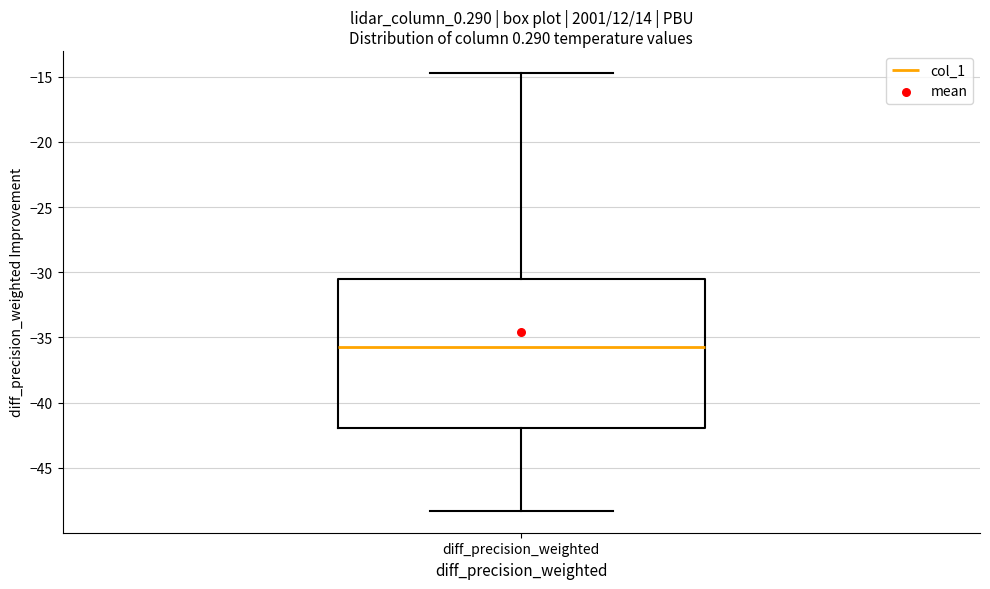

Read this box plot against the y-axis: the position of the median line, the range covered by the box, and the ends of both whiskers. The values are not printed on the chart, so give them approximately, as read against the axis.

median -35.5, box -42.0 to -30.5, whiskers -48.5 to -14.5